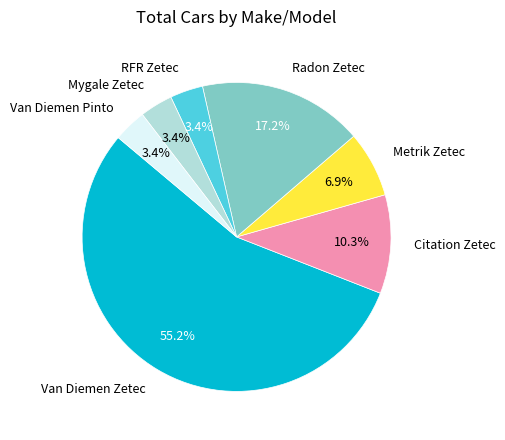

To the nearest percent, what is the difference between the largest and smallest slice percentages?

52%